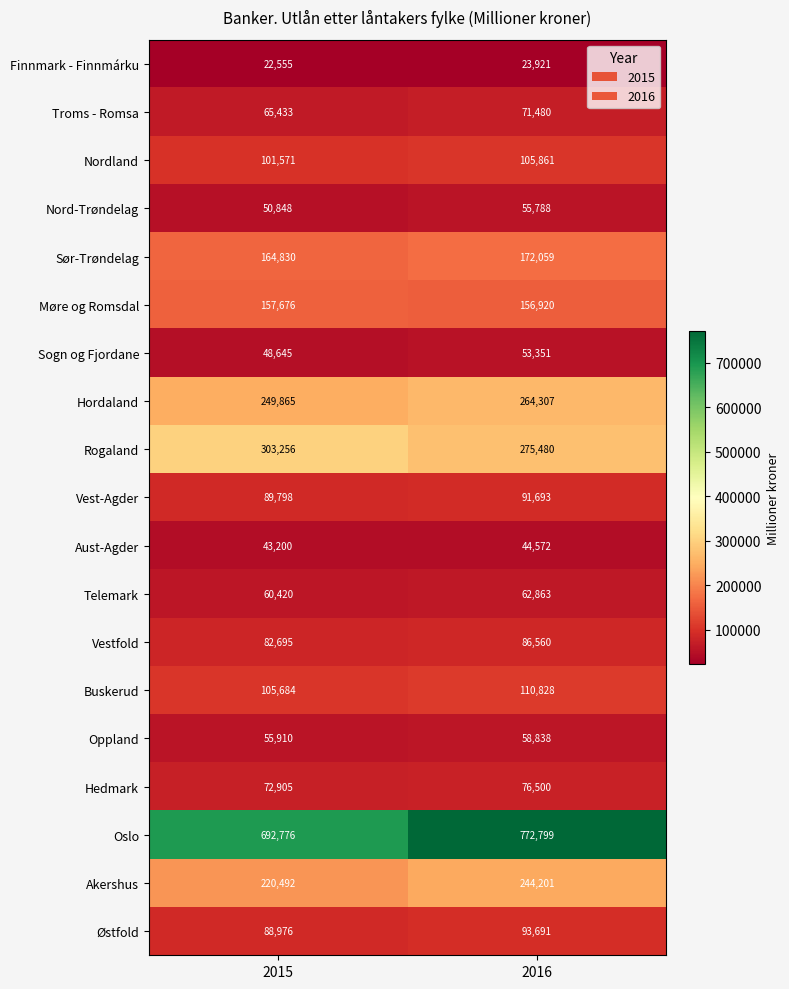

How many series are shown in this chart?

19